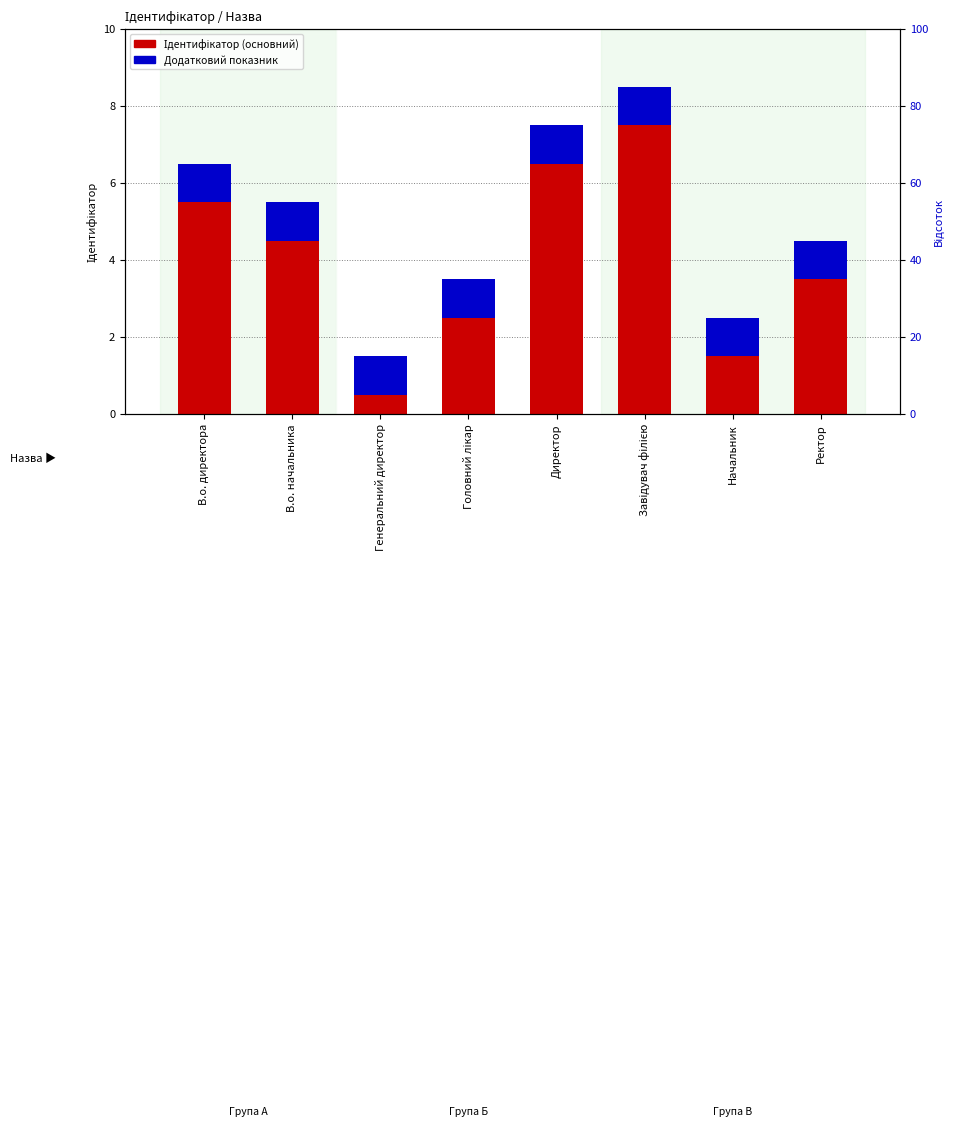

Is the value of Ідентифікатор (основний) at Завідувач філією greater than the value of Додатковий показник at Начальник?

Yes